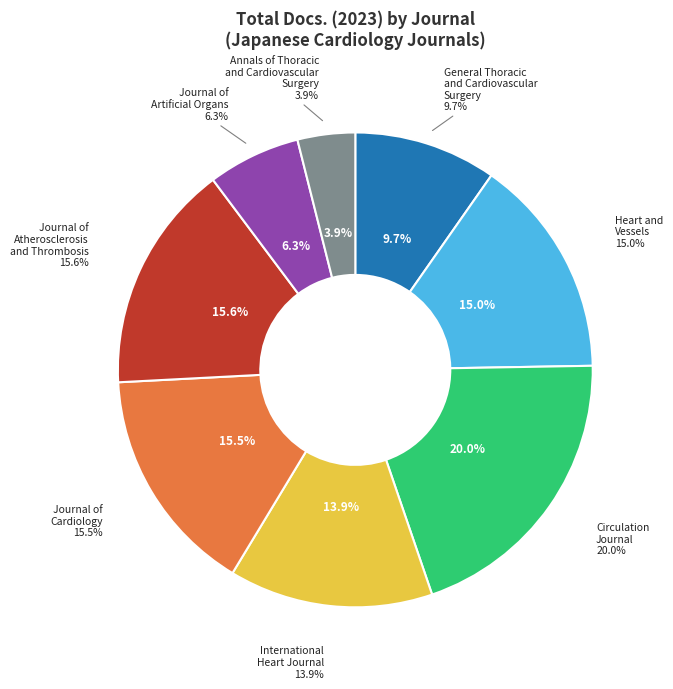

The Journal of Artificial Organs slice represents 1% of the pie. True or false?

False